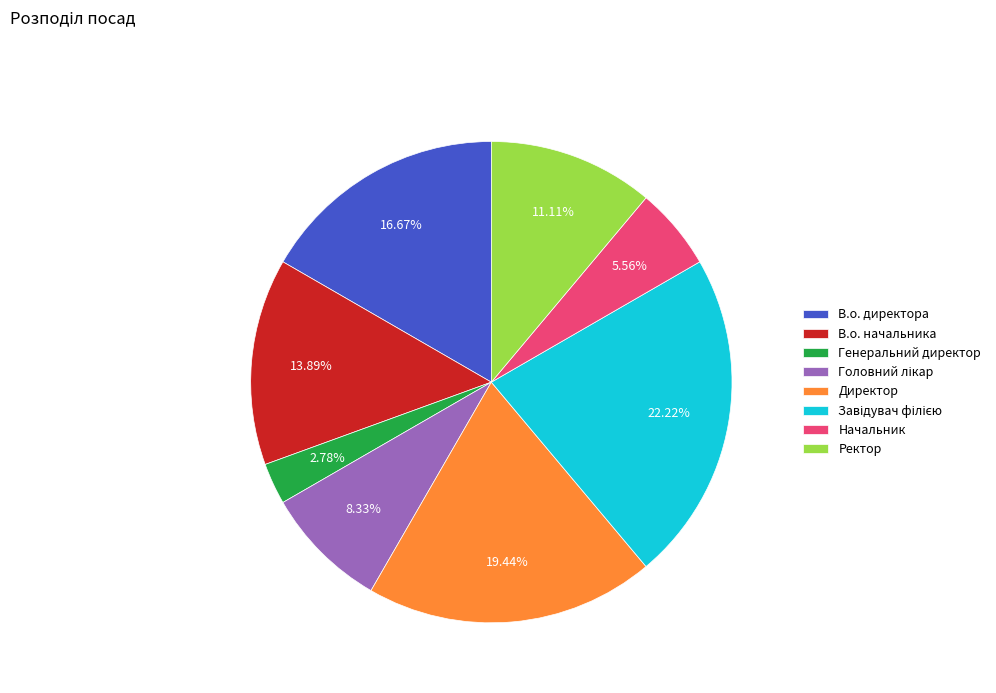

Combined, what portion of the pie is Ректор and Директор?

30.6%